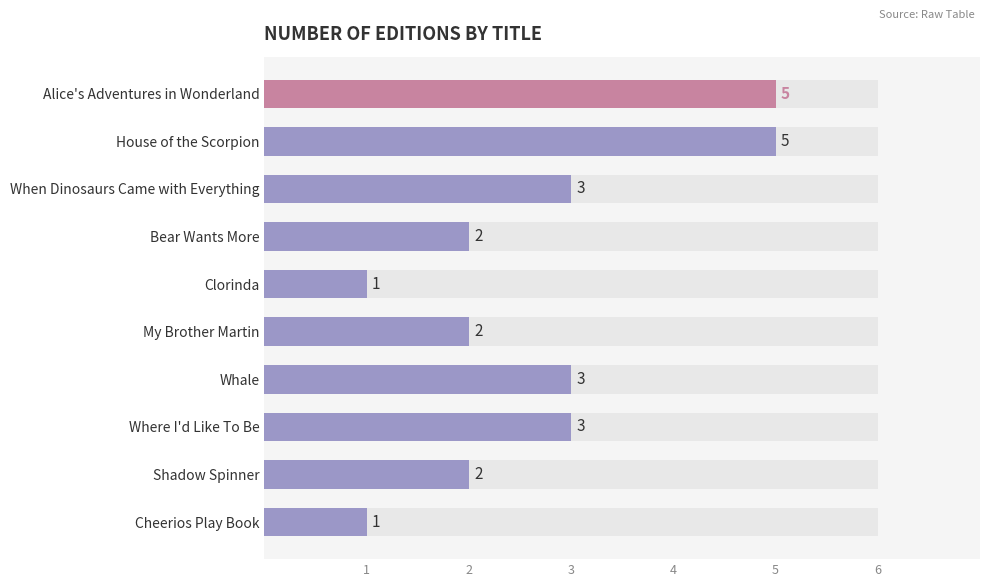

How many values are between 2 and 3?

6